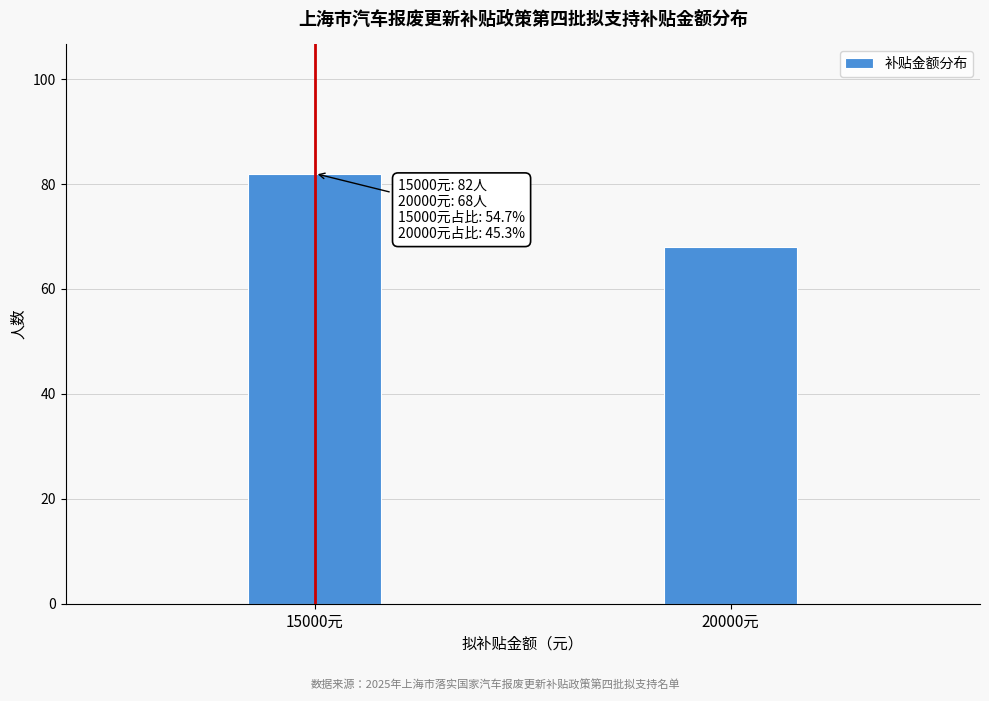

Reading left to right, extract all data points from this chart.

15000元=82	20000元=68